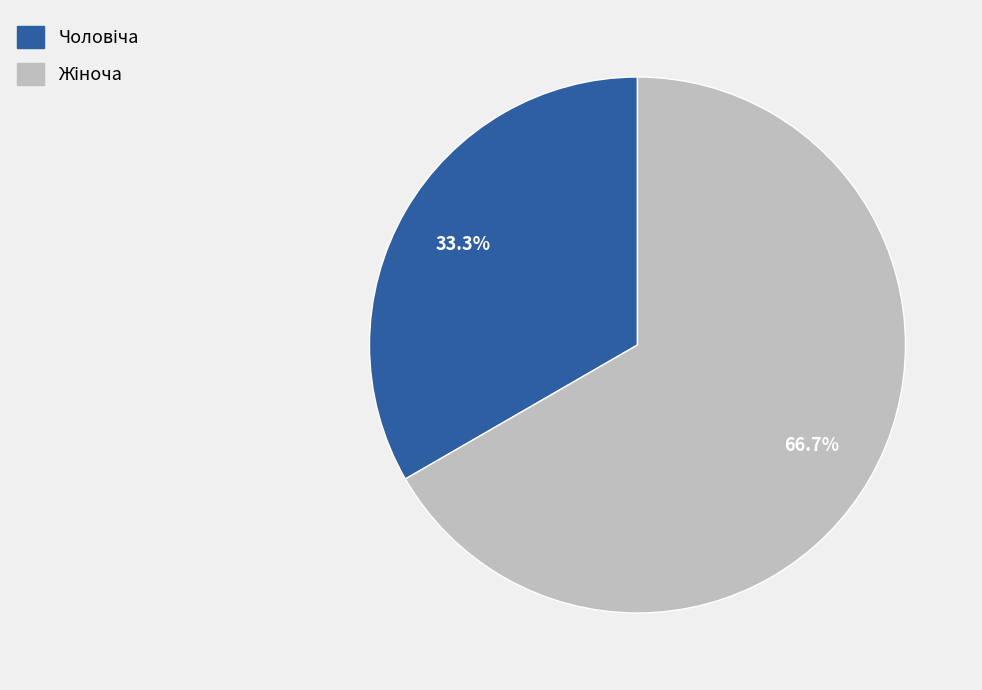

Is there a majority slice in this chart?

Yes